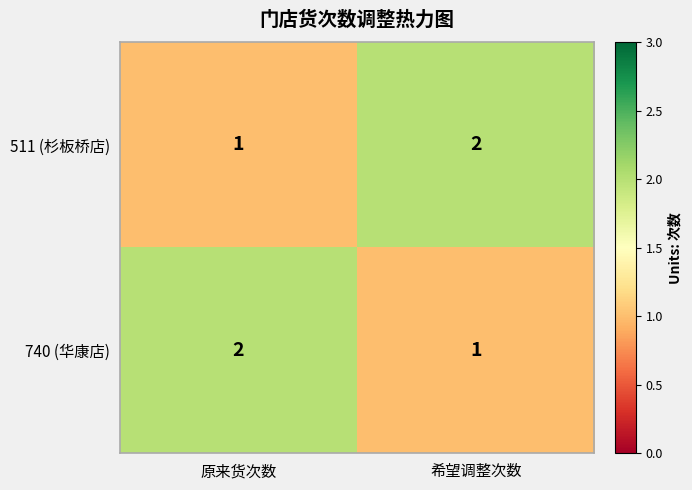

True or false: 511 (杉板桥店) has a value of 1 at 原来货次数.

True